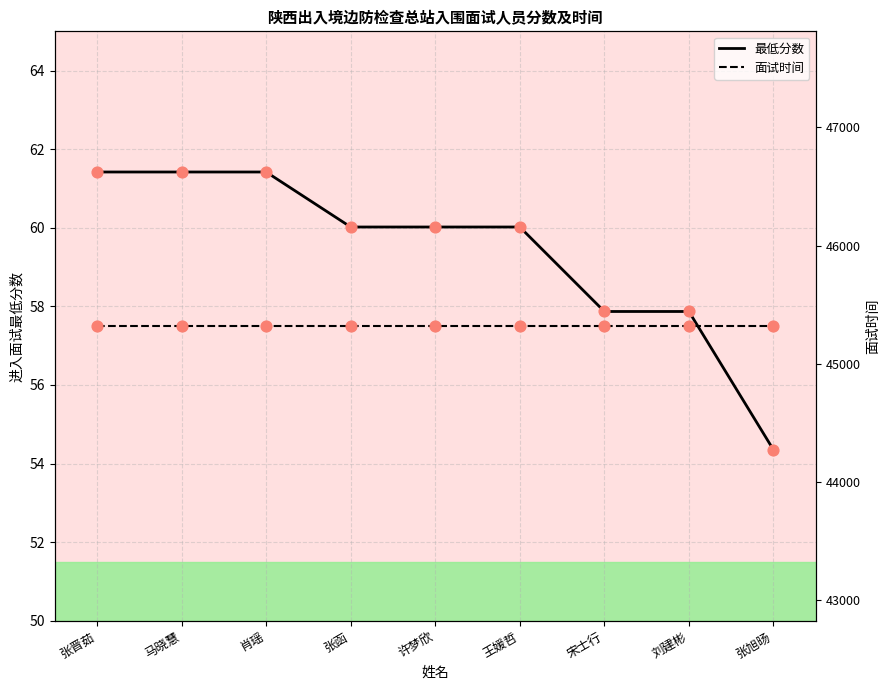

Which series has the widest spread of Y values?

最低分数